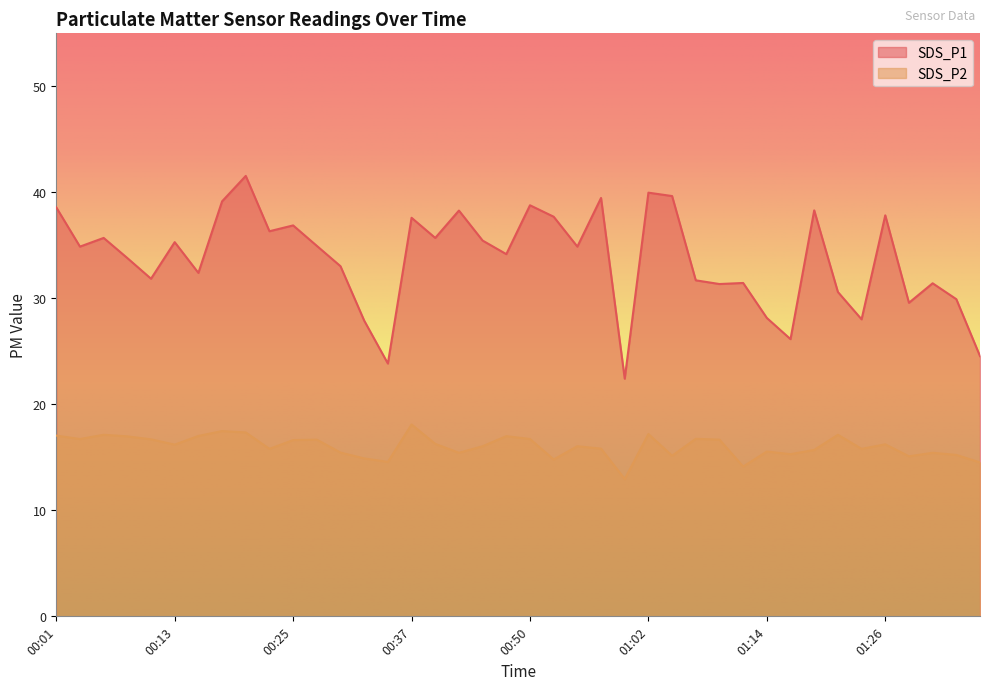

At which label does SDS_P1 first exceed 34?

00:01